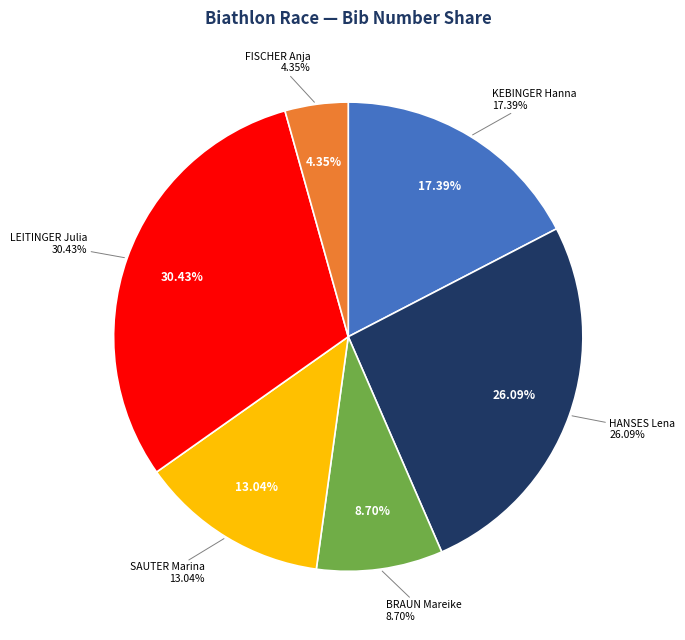

What is the ratio of the value at FISCHER Anja to the value at LEITINGER Julia?

0.1